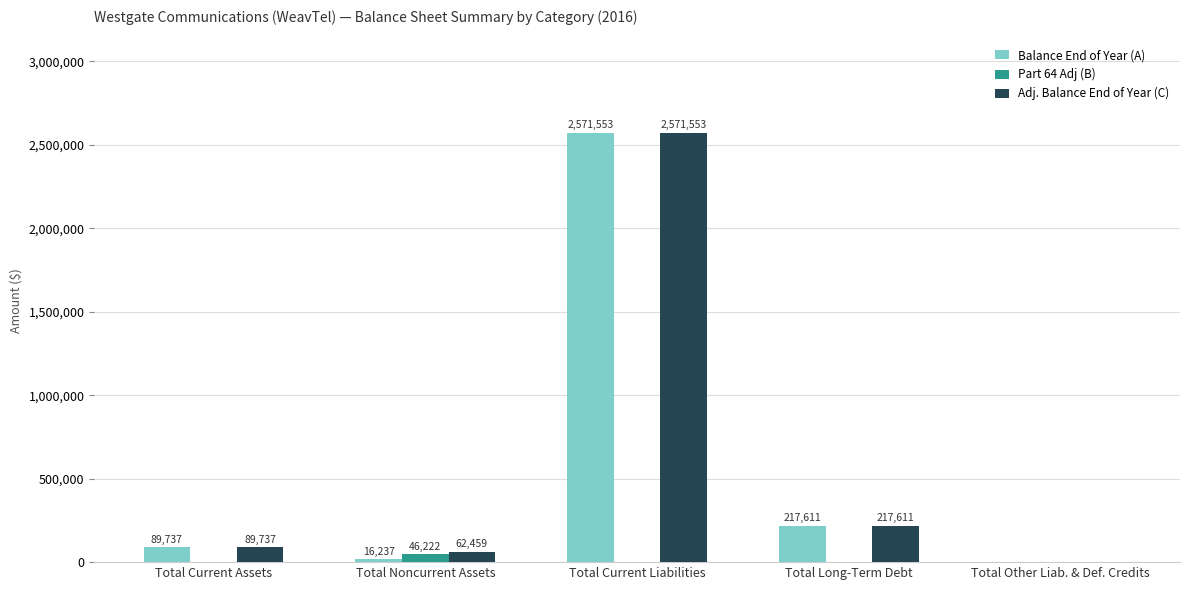

True or false: Adj. Balance End of Year (C) has a value of 356143 at Total Long-Term Debt.

False